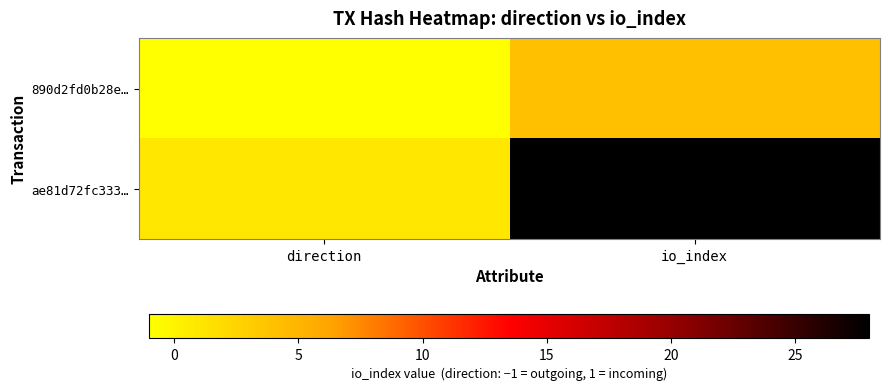

What is the maximum value shown in the chart?

28